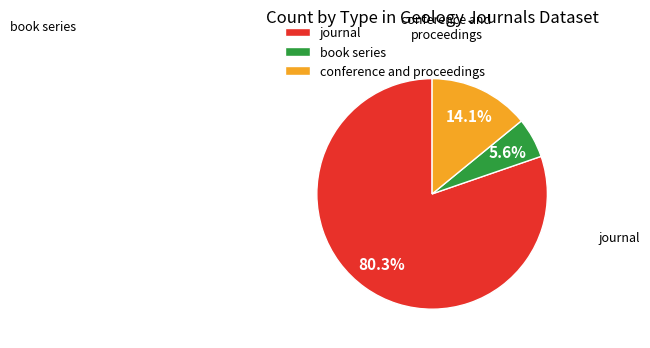

True or false: conference and proceedings accounts for 14% of the total.

True